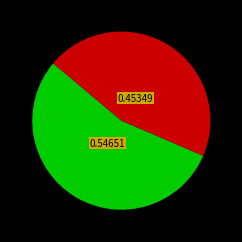

Is there any slice that represents more than half of the pie?

Yes